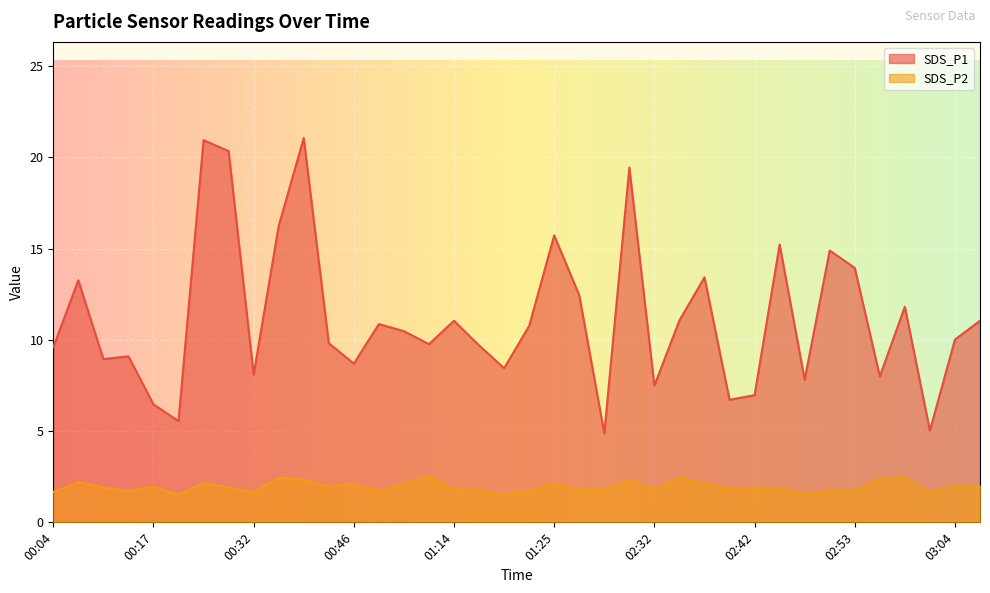

The SDS_P1 series shows 1.5 at 02:40. True or false?

False